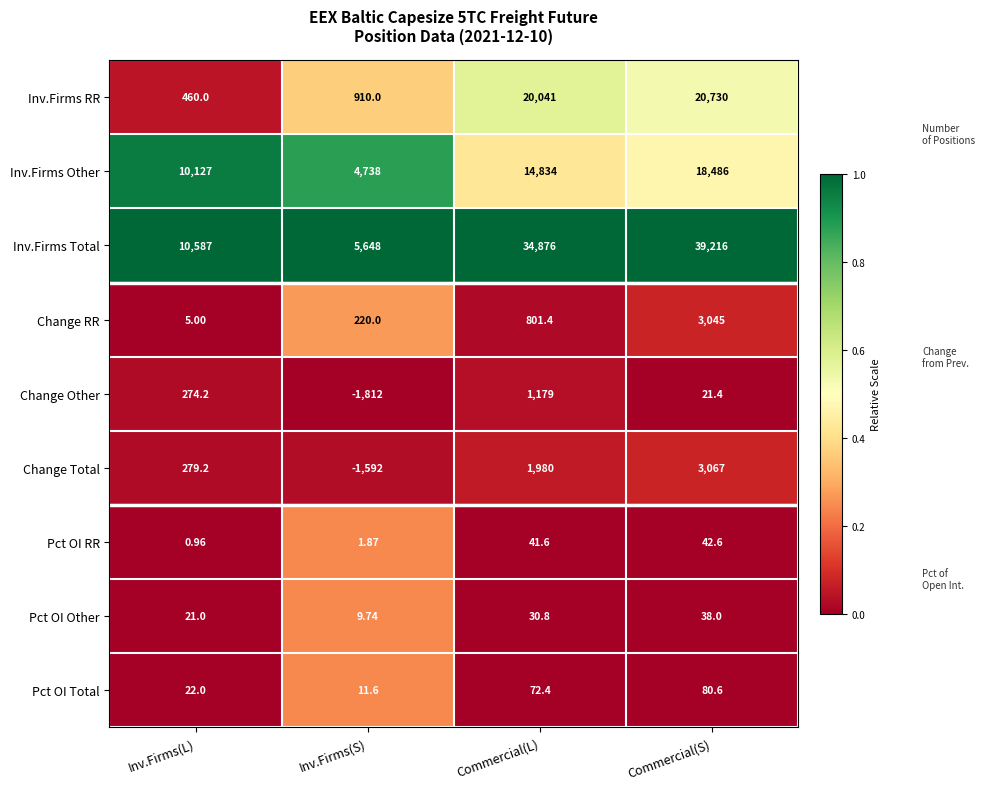

Which series has the largest total across all categories?

Inv.Firms Total